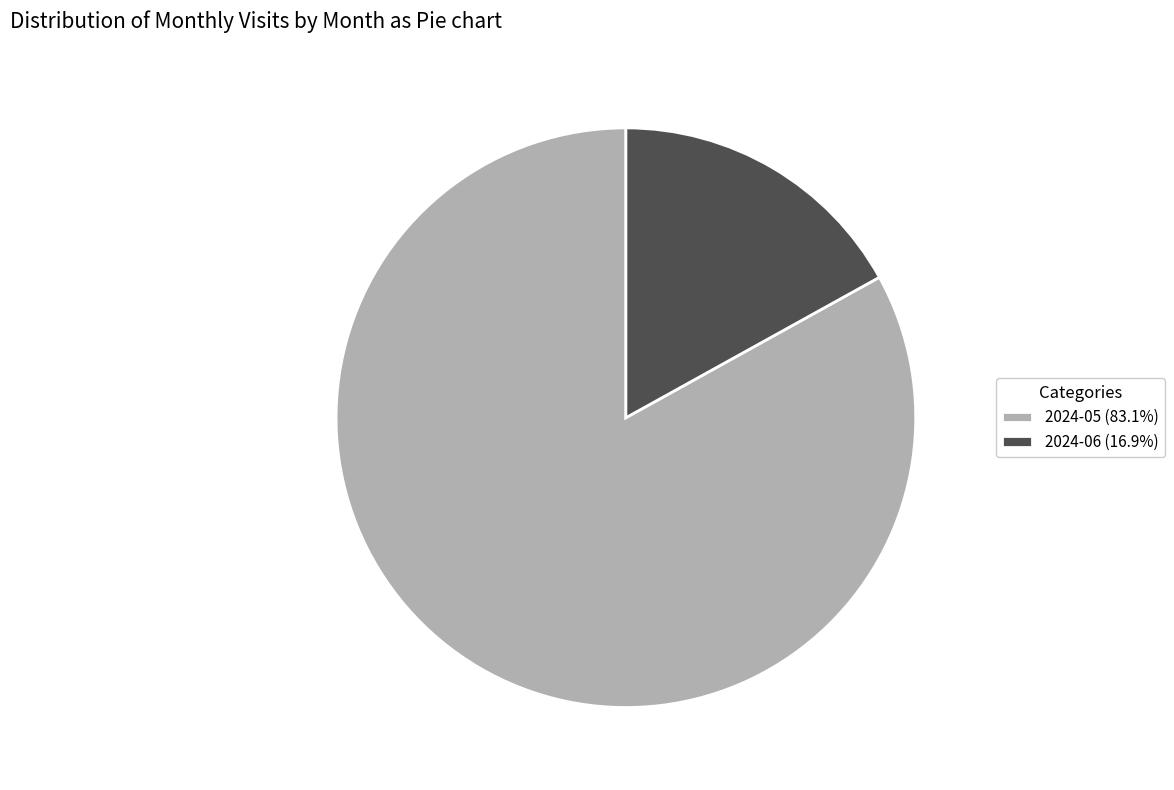

Combined, do 2024-06 (16.9%) and 2024-05 (83.1%) account for over 50%?

Yes